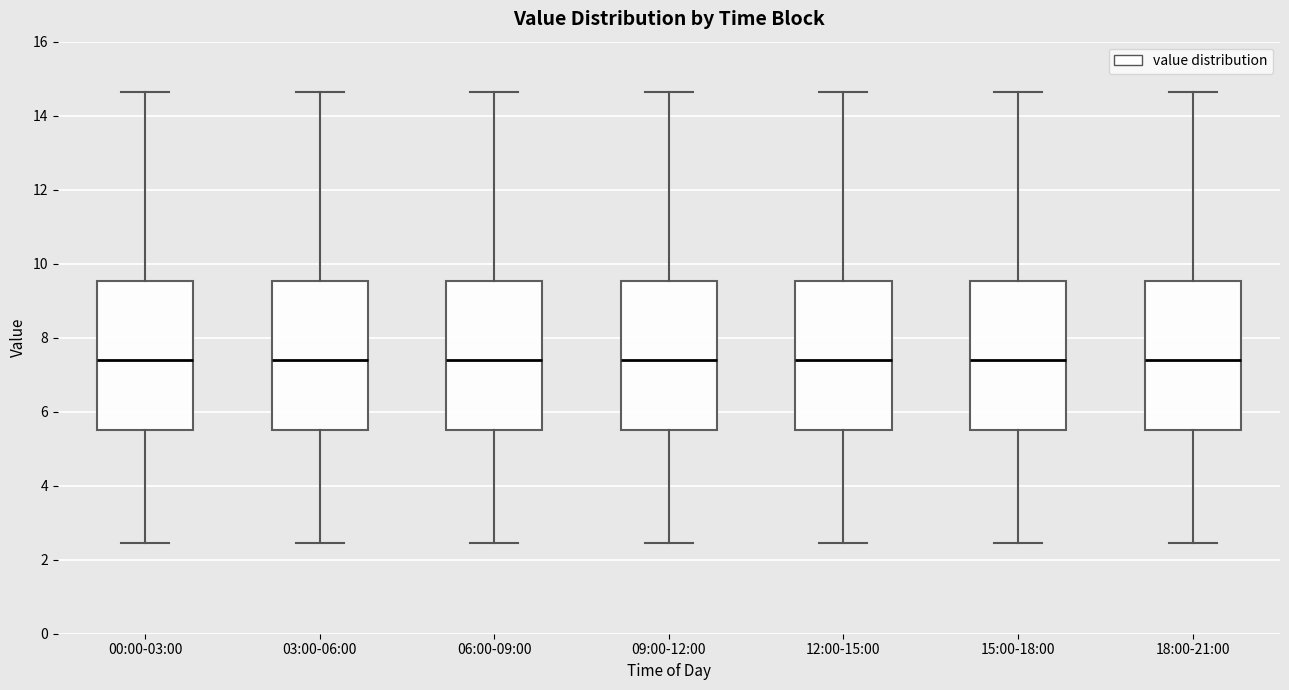

Where does the median line of the box for 12:00-15:00 sit on the y-axis? The values are not printed on the chart, so give them approximately, as read against the axis.

7.4